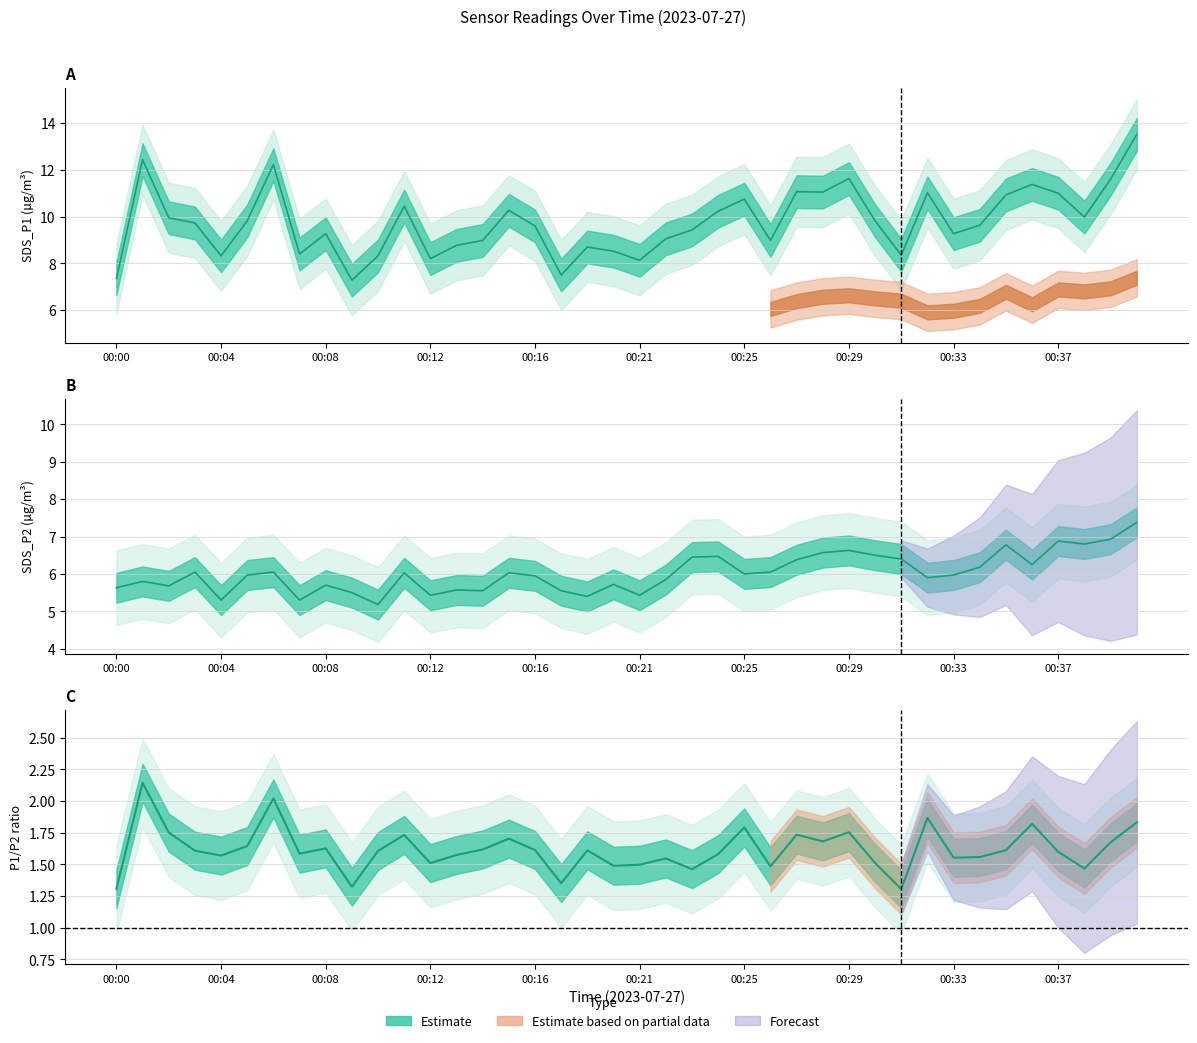

Is it true that P1/P2 ratio equals 3.0 at 11?

False